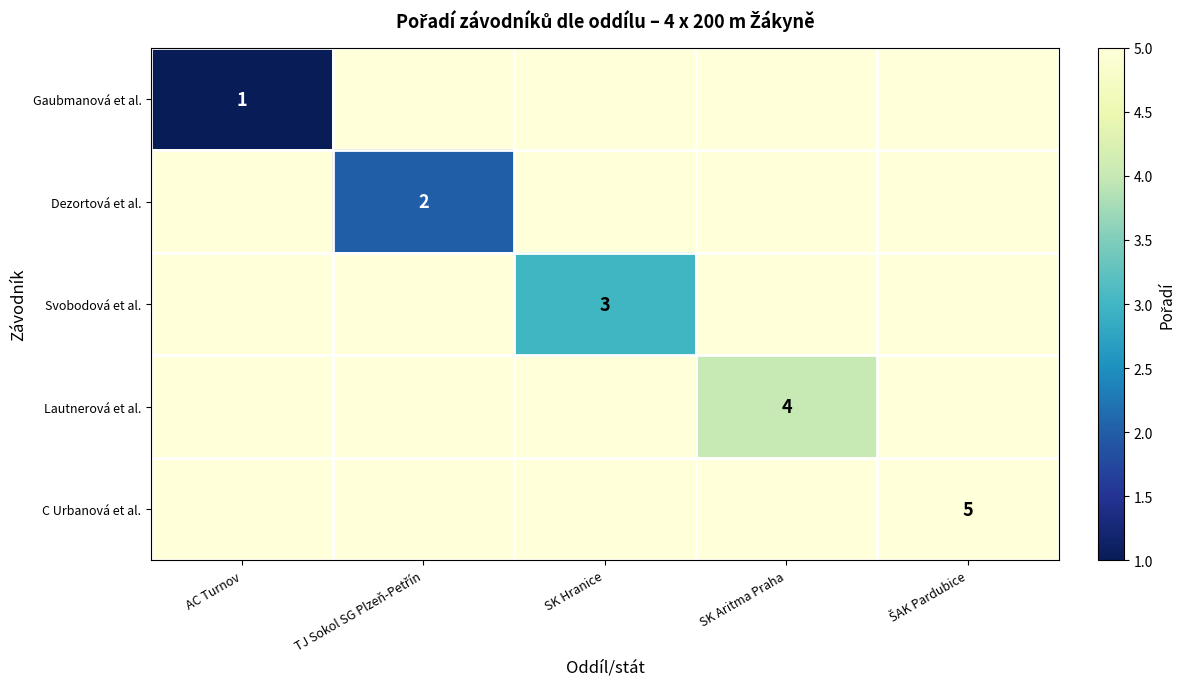

The Lautnerová et al. series shows 6 at SK Aritma Praha. True or false?

False